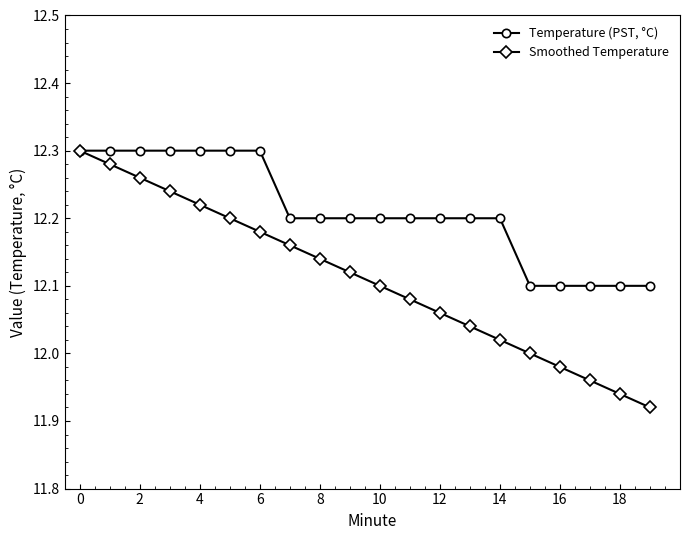

Does the chart have visible grid lines?

No